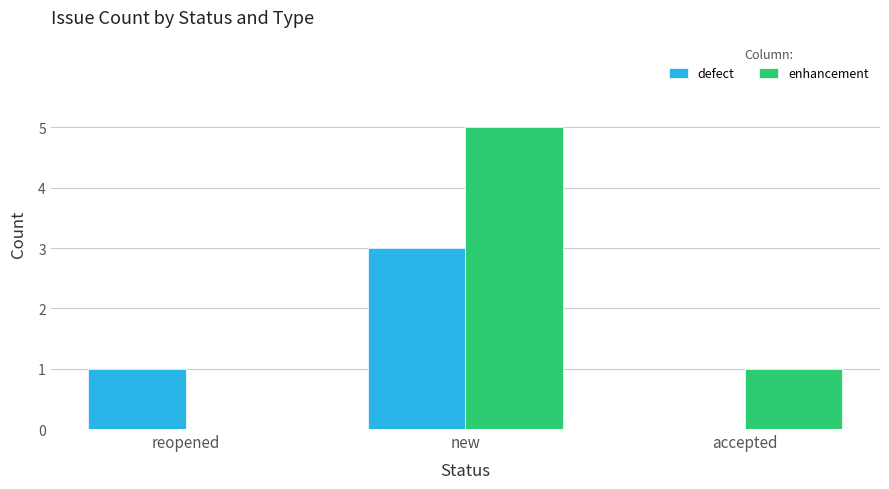

What is the spread (max minus min) of values at accepted?

1